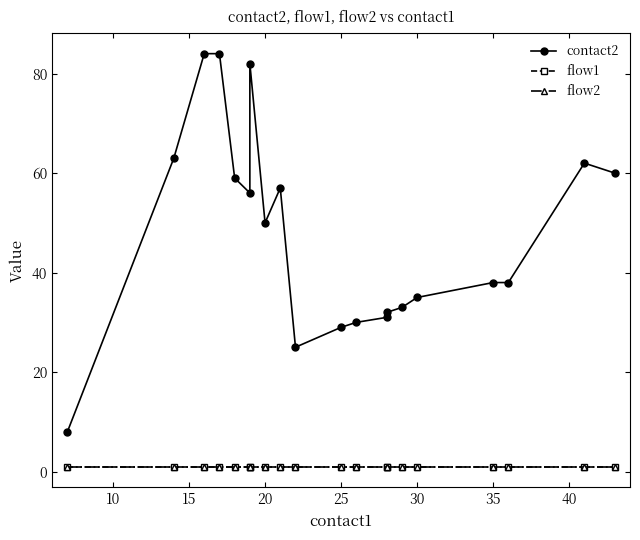

How many lines are shown in the chart?

3